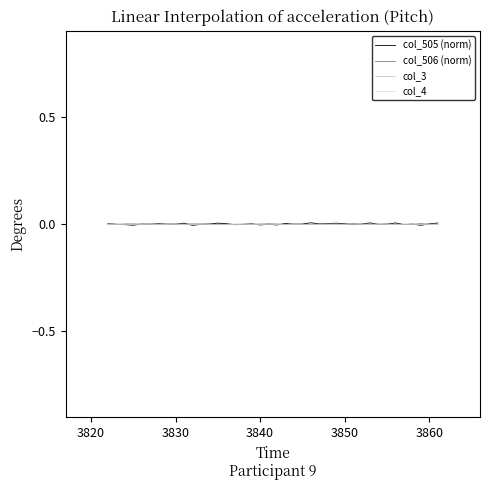

Does the chart have visible grid lines?

No